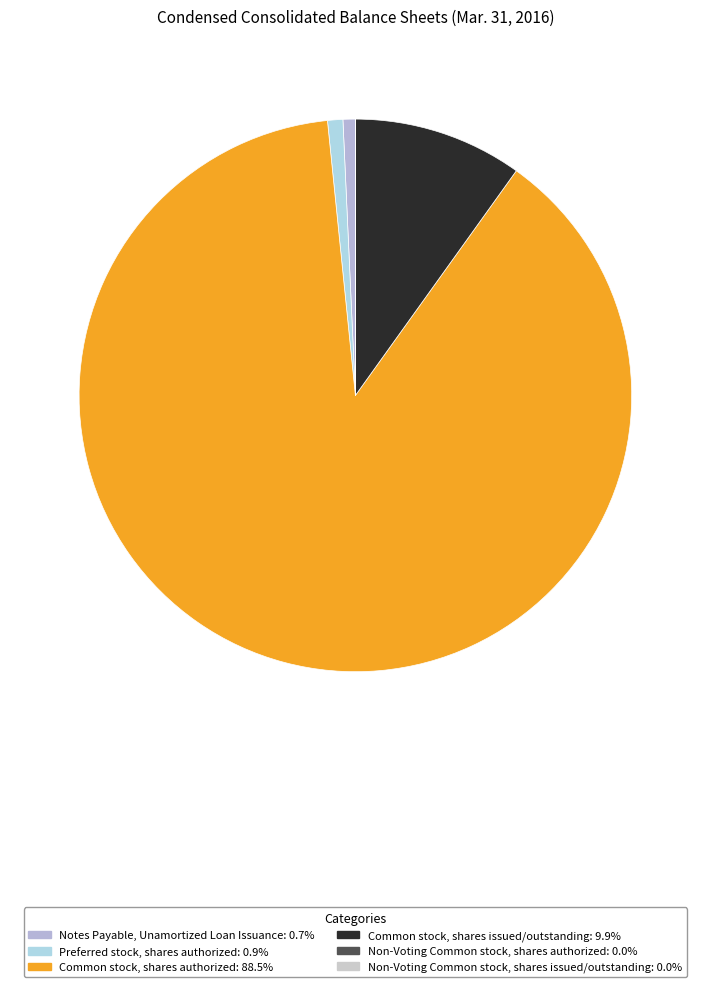

Between Common stock, shares authorized and Notes Payable, Unamortized Loan Issuance, which is larger?

Common stock, shares authorized